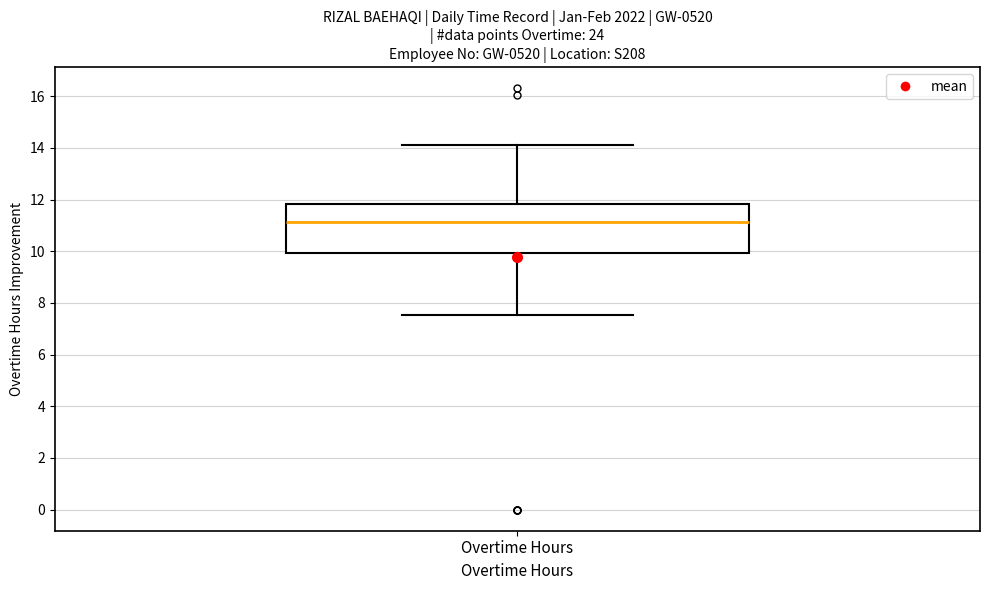

Read this box plot against the y-axis: the position of the median line, the range covered by the box, and the ends of both whiskers. The values are not printed on the chart, so give them approximately, as read against the axis.

median 11.2, box 10.0 to 11.8, whiskers 7.6 to 14.2